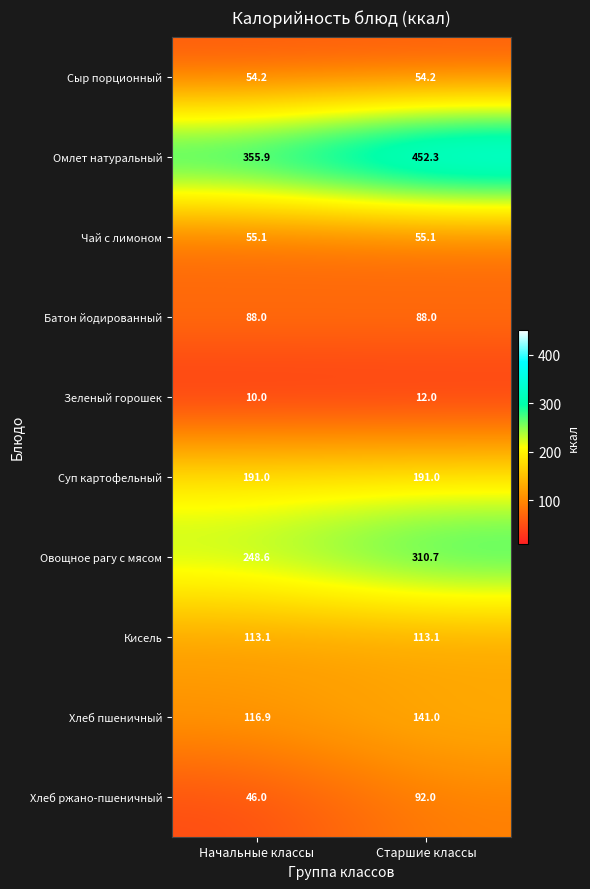

The value of Батон йодированный at Начальные классы is 88.0. True or false?

True